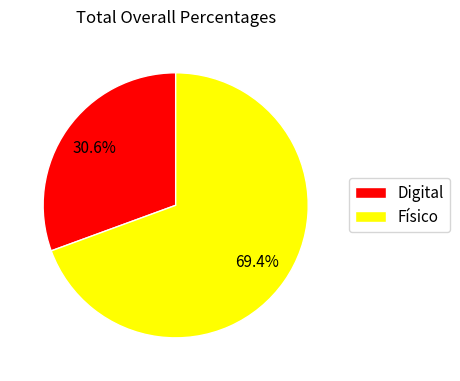

Which has a higher value, Físico or Digital?

Físico